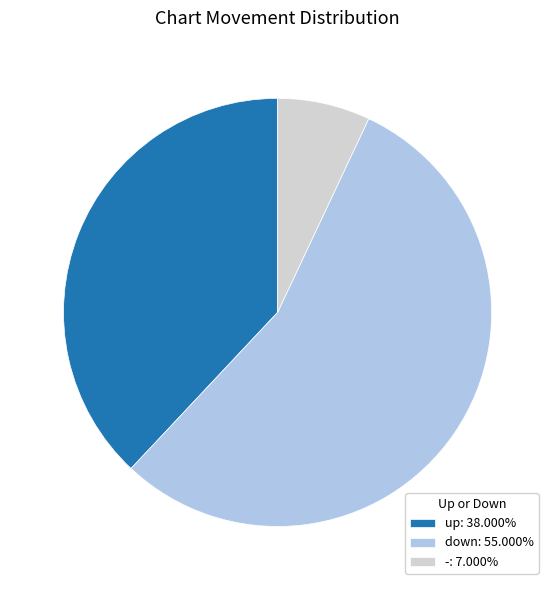

Count the number of slices in the pie.

3